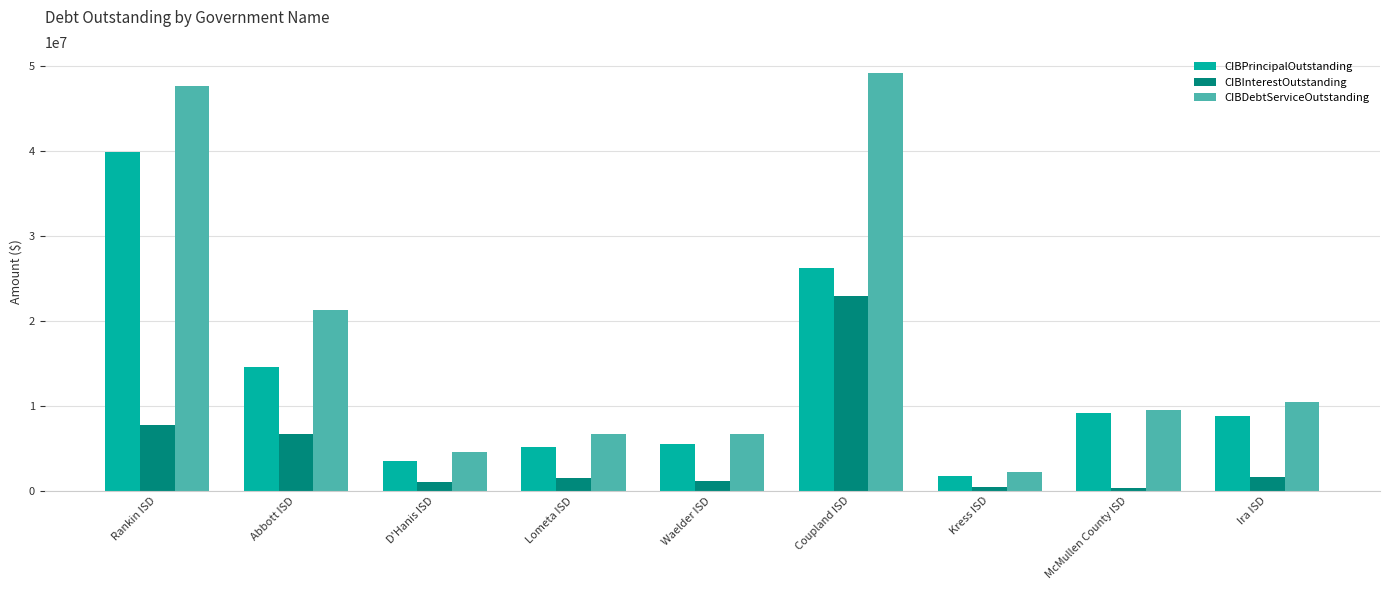

Rank the series by their average value, from lowest to highest.

CIBInterestOutstanding, CIBPrincipalOutstanding, CIBDebtServiceOutstanding